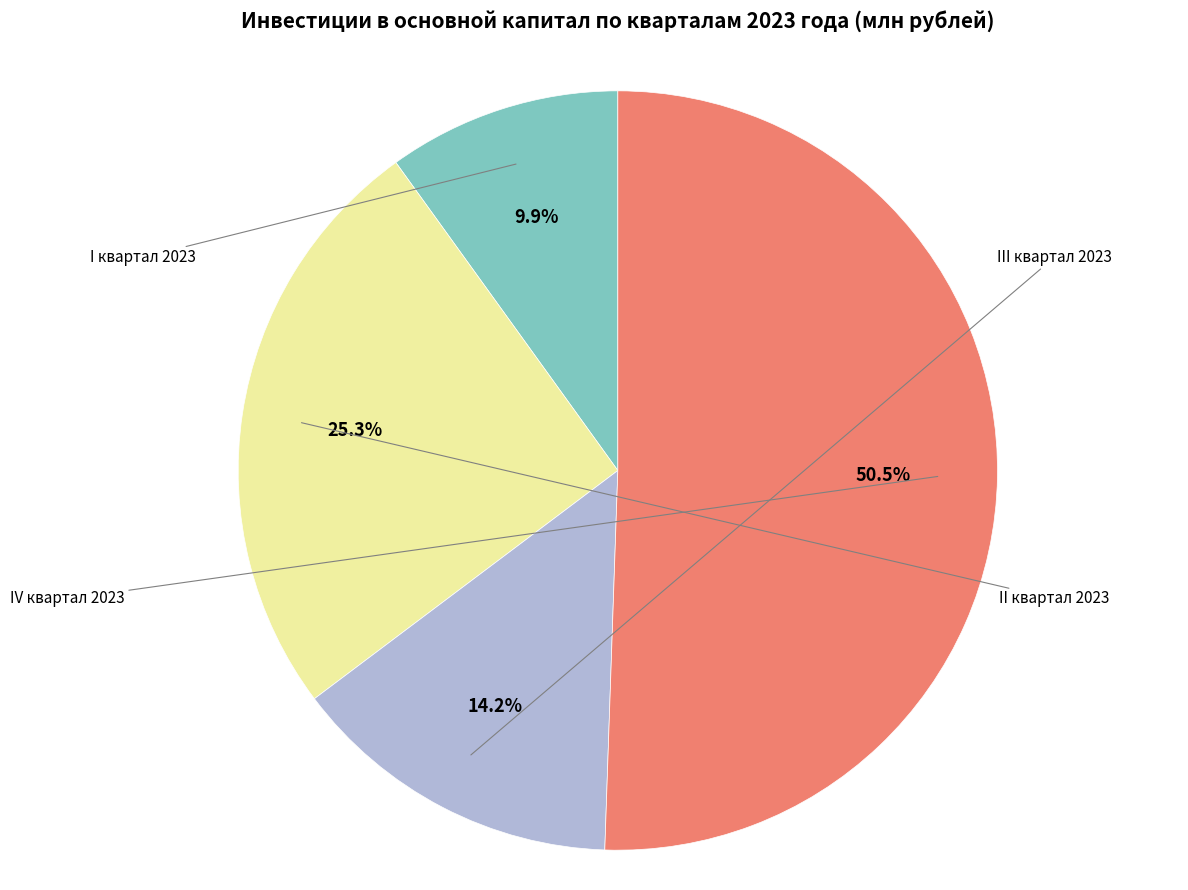

What is the smallest slice in the pie chart?

I квартал 2023